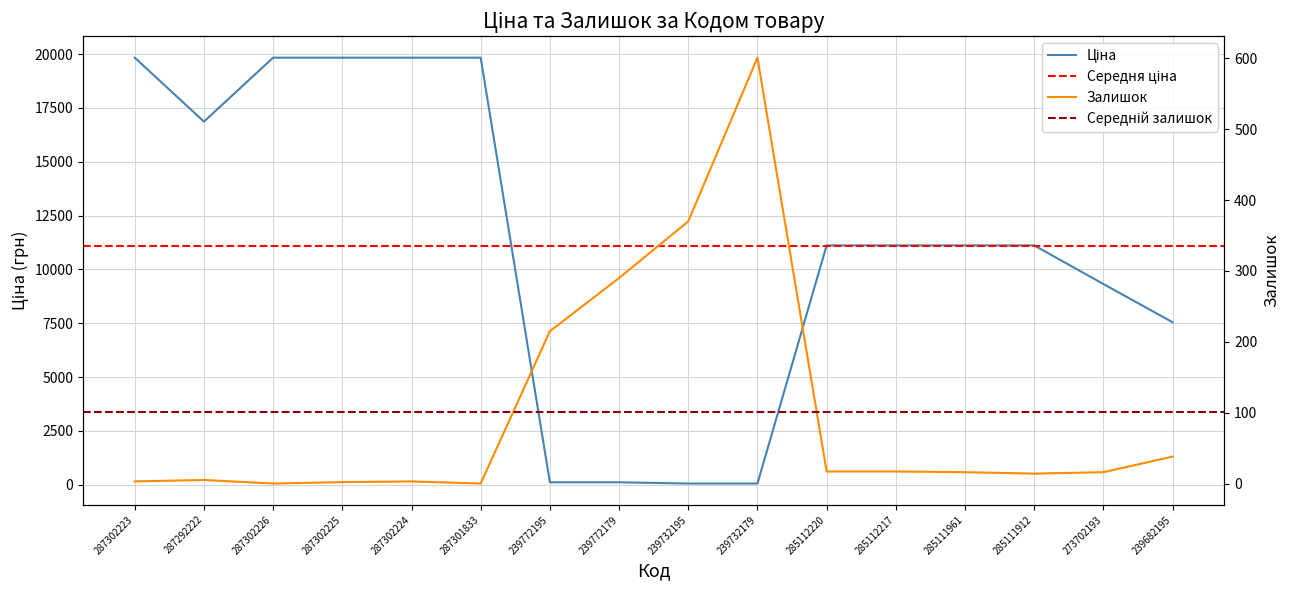

True or false: Ціна and Залишок cross at least once.

True